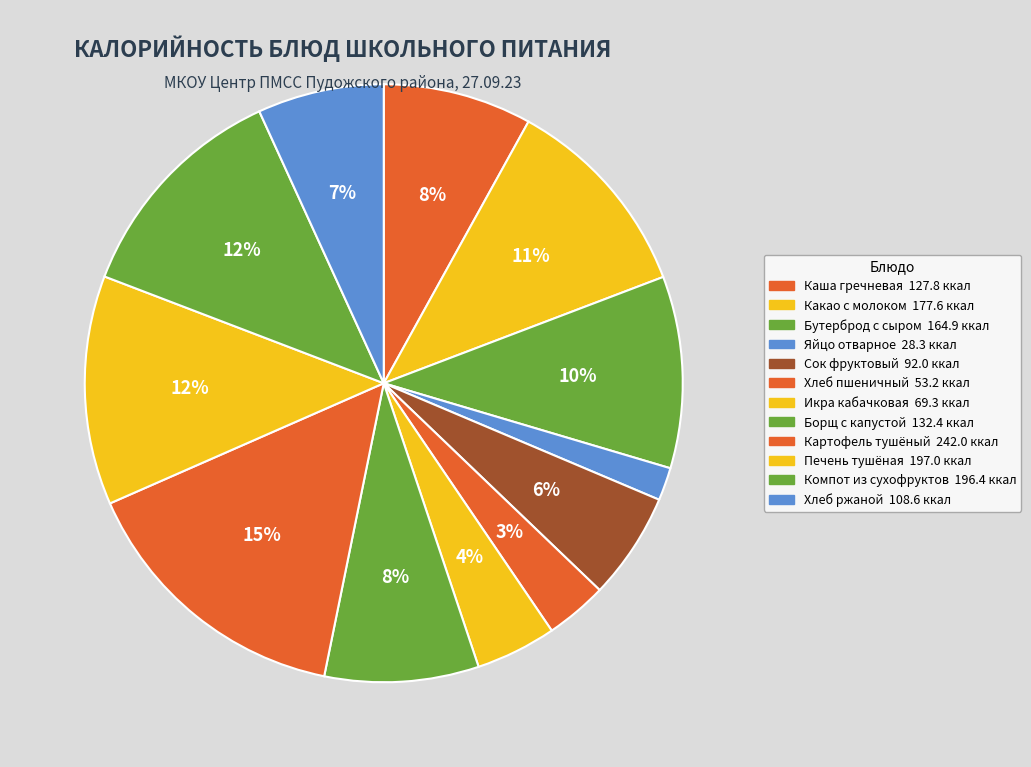

To the nearest percent, what is the difference between the largest and smallest slice percentages?

13%